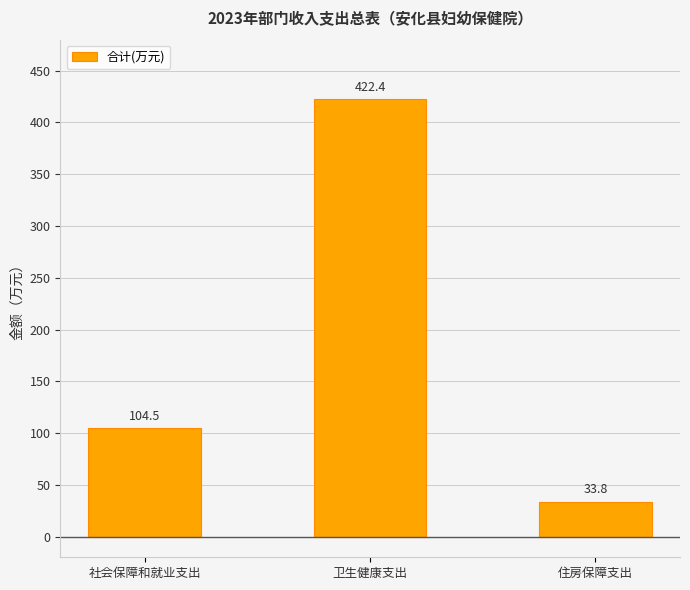

At which category does the chart reach its minimum across all series?

住房保障支出